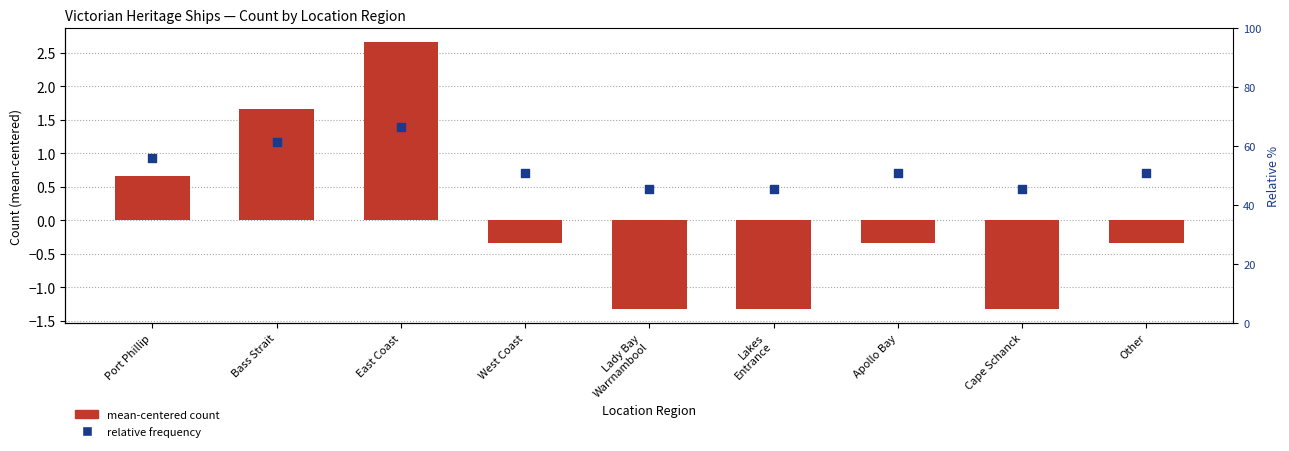

Which series reaches the minimum Y coordinate?

Ship count (mean-centered)